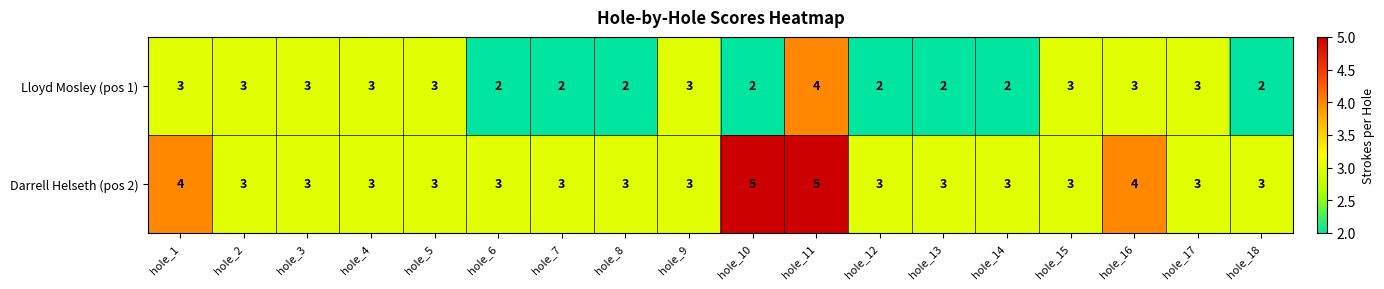

Which series has the largest total across all categories?

Darrell Helseth (pos 2)